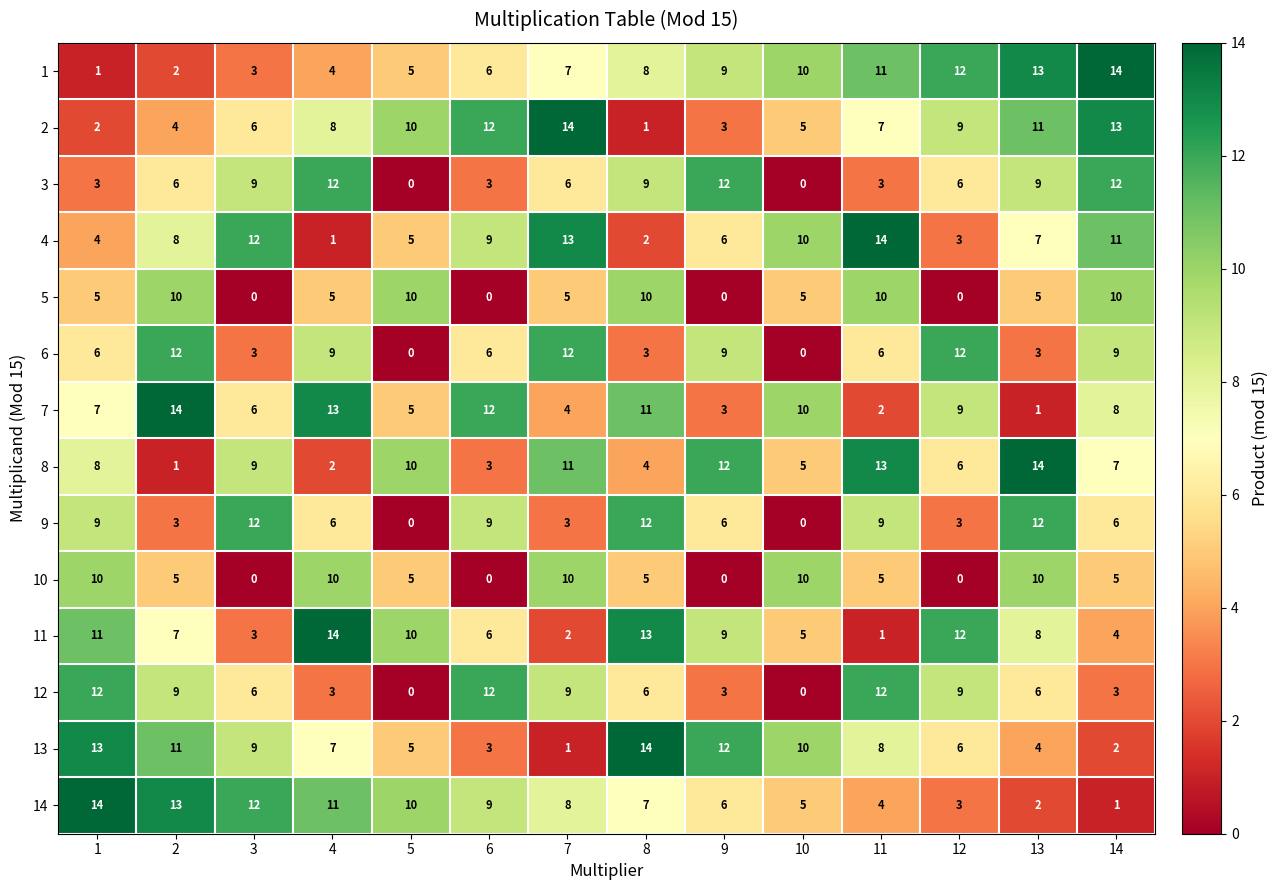

The value of 8 at 12 is 6. True or false?

True